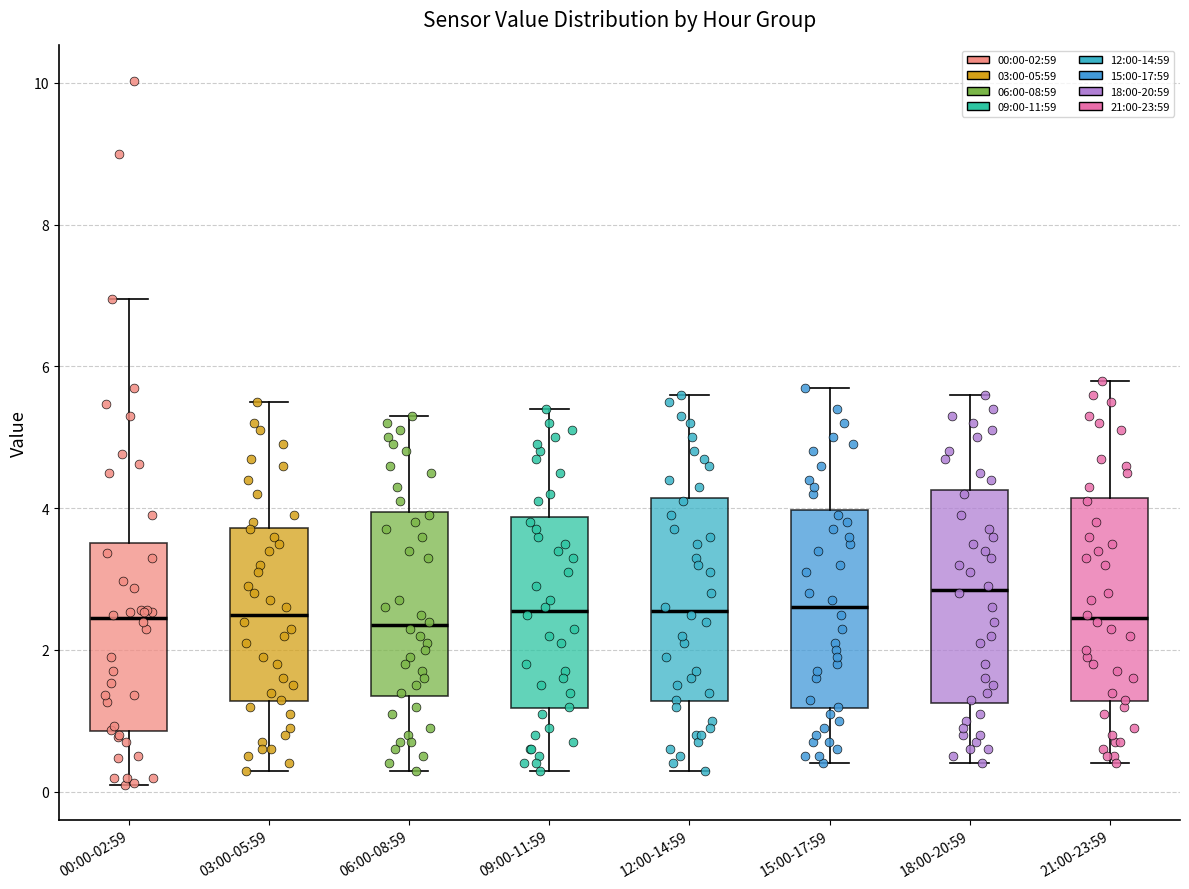

Reading left to right, read every box against the y-axis: the position of its median line, the range the box covers, and the ends of its whiskers. The values are not printed on the chart, so give them approximately, as read against the axis.

00:00-02:59: median 2.4, box 0.8 to 3.6, whiskers 0.2 to 7.0
03:00-05:59: median 2.6, box 1.2 to 3.8, whiskers 0.4 to 5.6
06:00-08:59: median 2.4, box 1.4 to 4.0, whiskers 0.4 to 5.4
09:00-11:59: median 2.6, box 1.2 to 3.8, whiskers 0.4 to 5.4
12:00-14:59: median 2.6, box 1.2 to 4.2, whiskers 0.4 to 5.6
15:00-17:59: median 2.6, box 1.2 to 4.0, whiskers 0.4 to 5.8
18:00-20:59: median 2.8, box 1.2 to 4.2, whiskers 0.4 to 5.6
21:00-23:59: median 2.4, box 1.2 to 4.2, whiskers 0.4 to 5.8